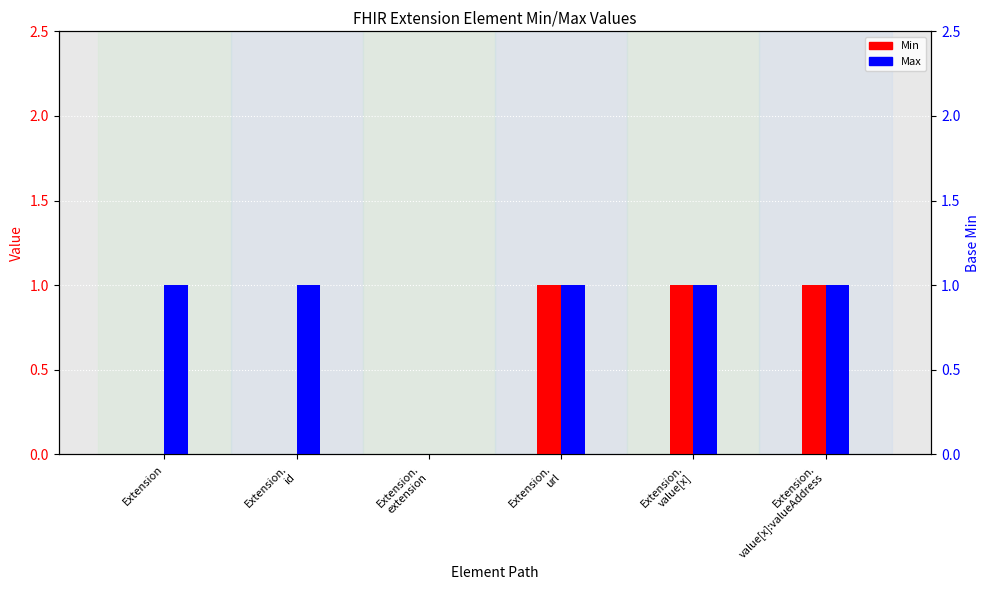

Is the value of Max at Extension.
id greater than the value of Min at Extension.
url?

No